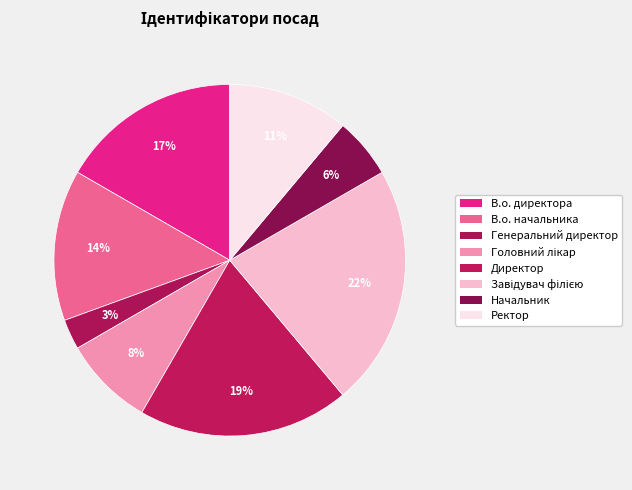

How many slices are in this pie chart?

8